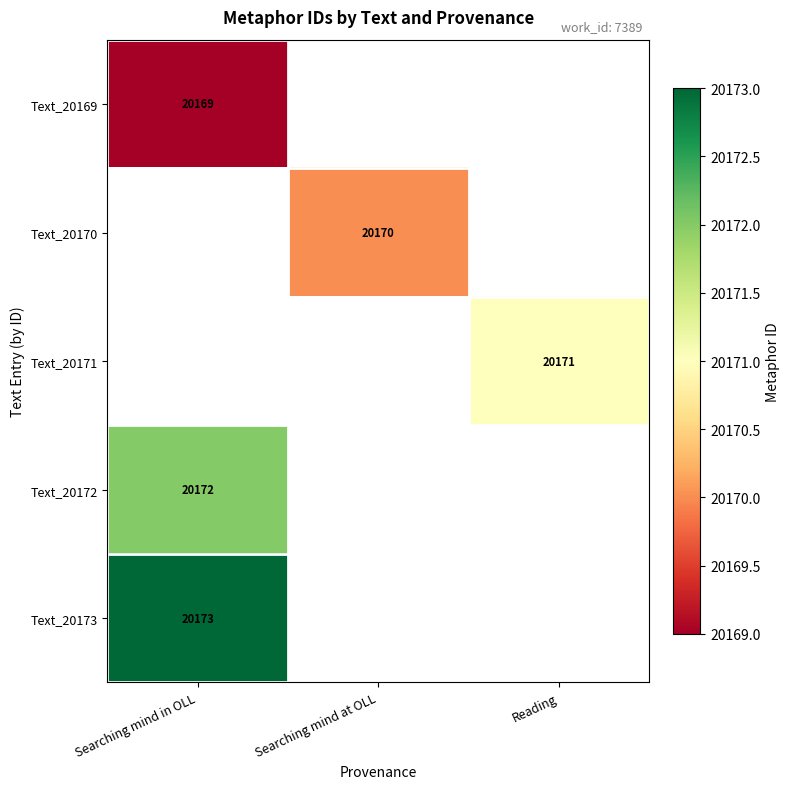

At how many categories does at least one series exceed 20170?

2